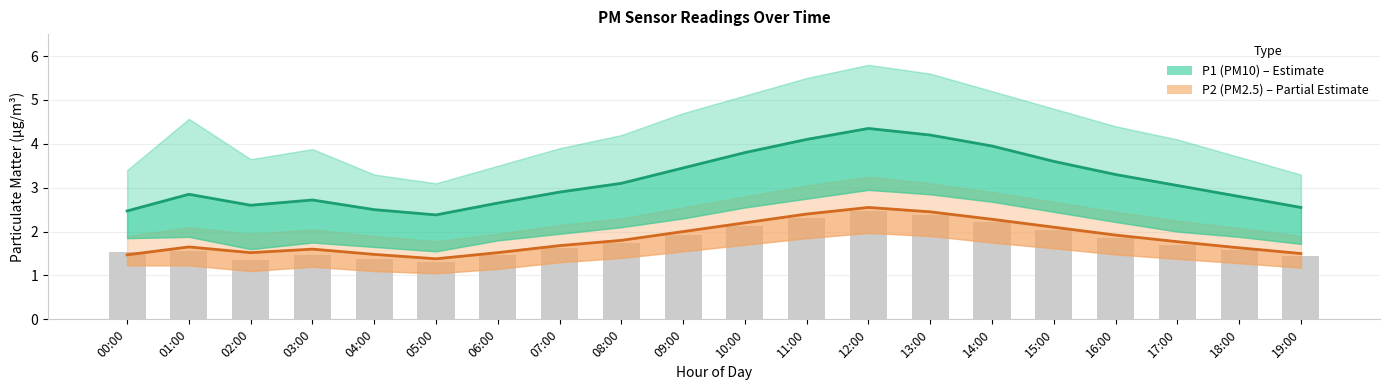

What position from the right is 19:00?

1